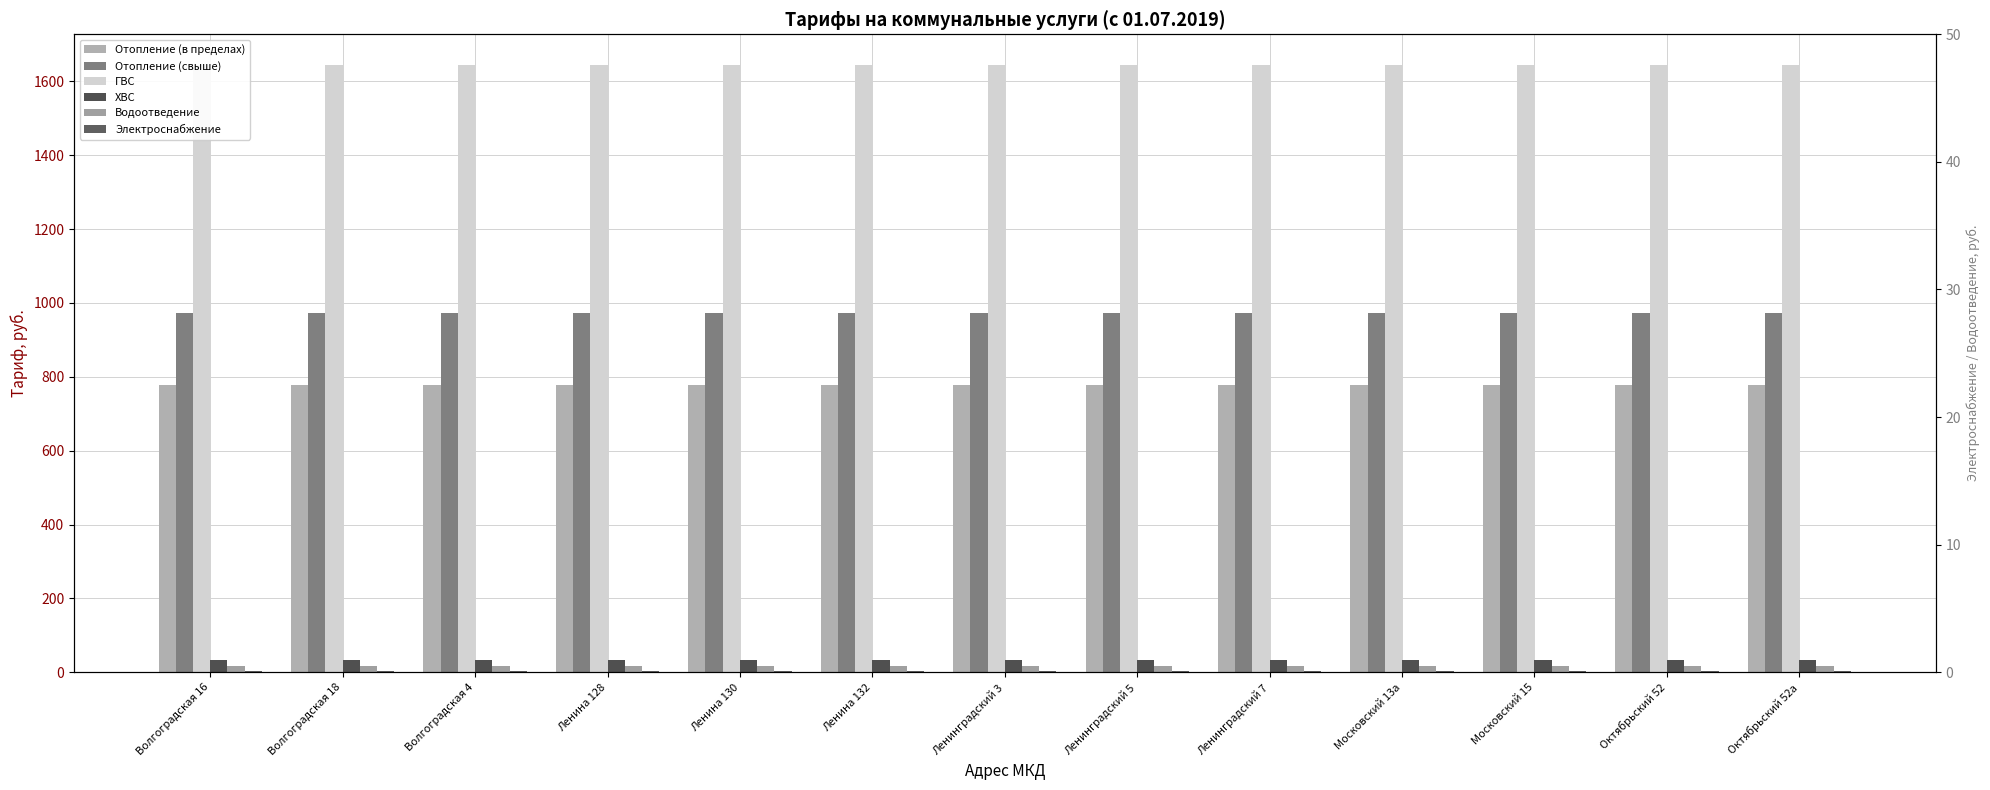

At how many categories does at least one series exceed 134?

13